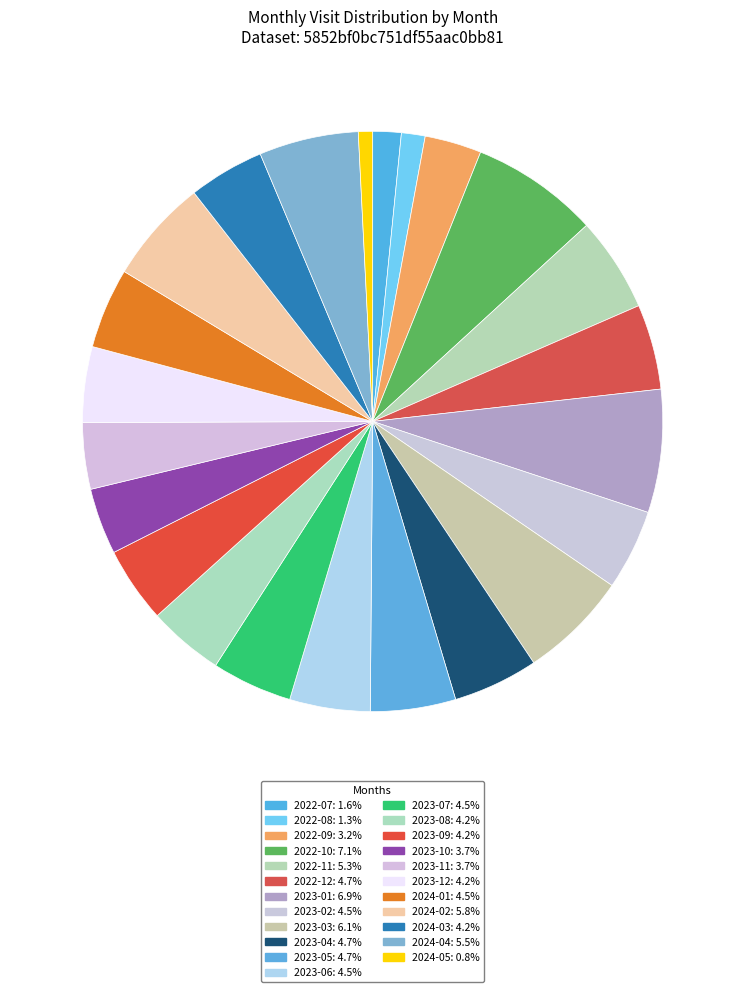

Approximately how many times larger is the value at 2023-10 compared to 2023-02?

0.8